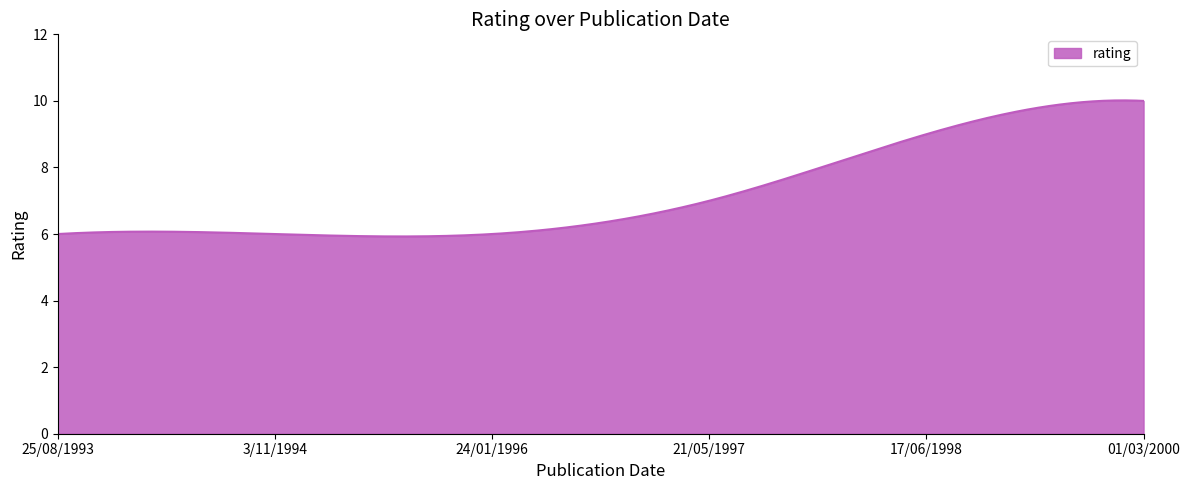

What is the smallest value displayed?

5.9